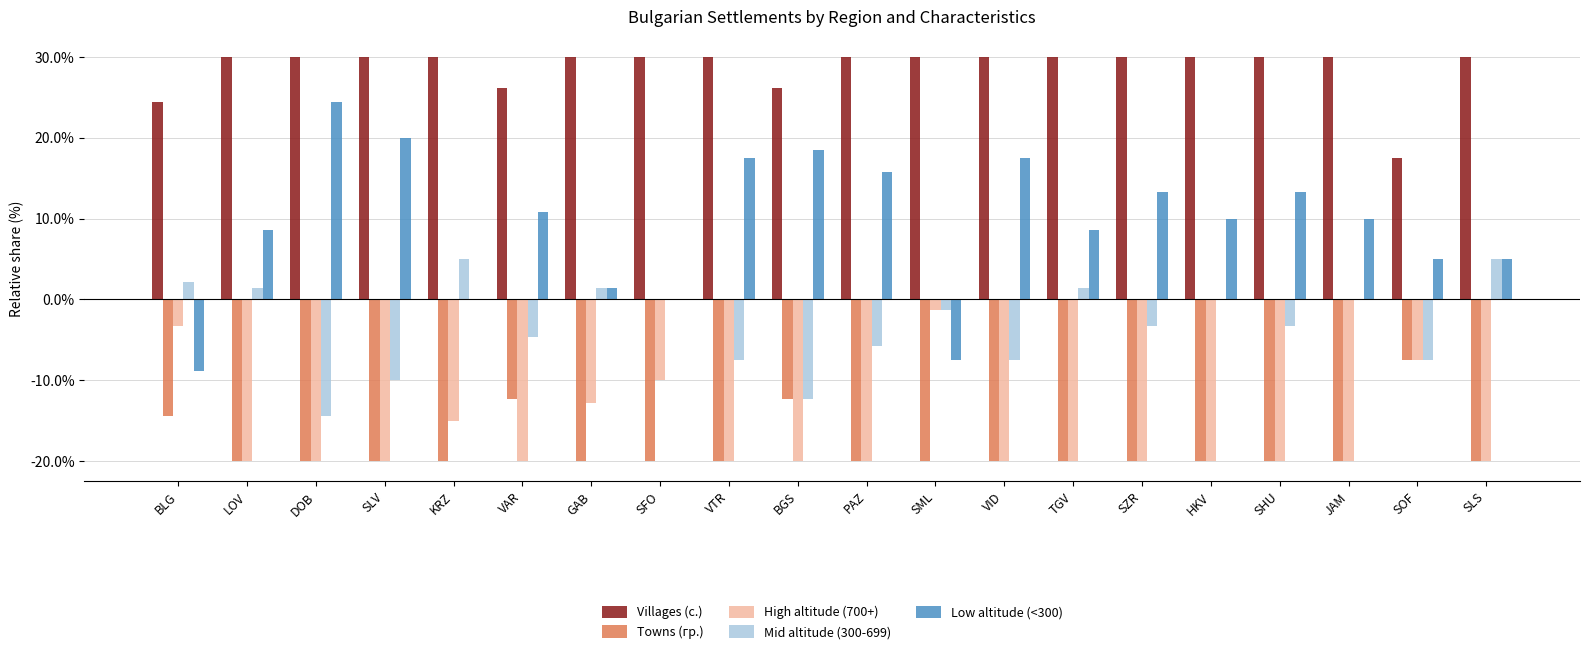

True or false: Mid altitude (300-699) has a value of 7.5 at SLS.

False